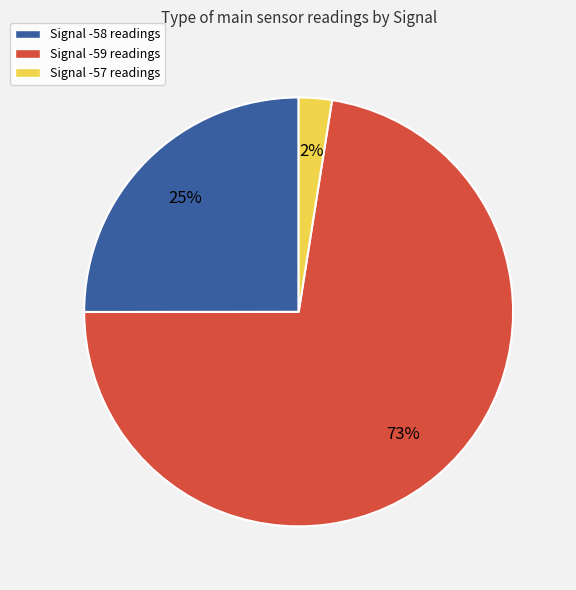

How many slices are in this pie chart?

3